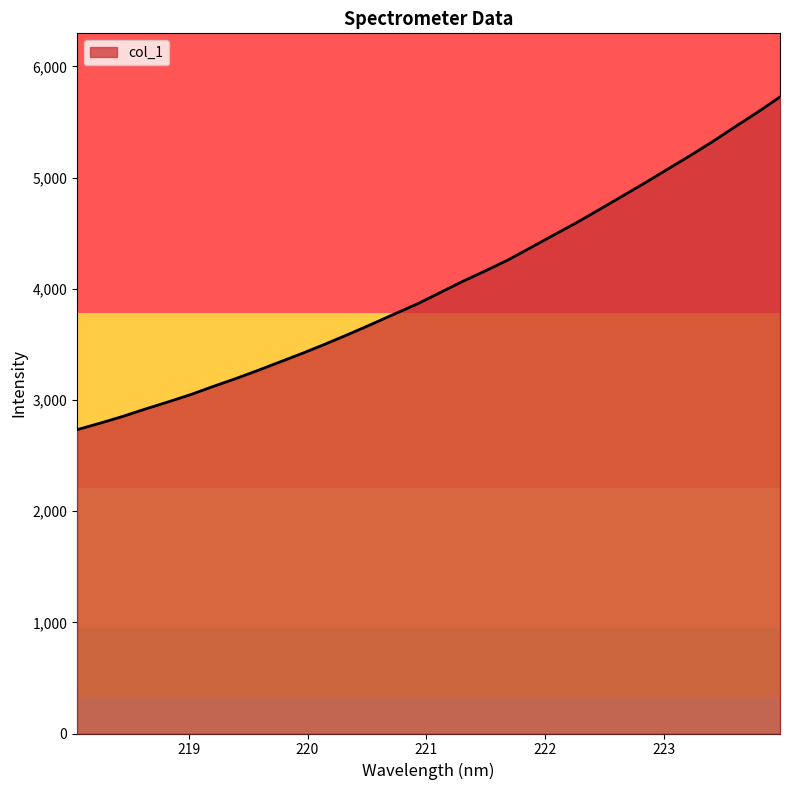

What is the smallest value displayed?

2732.5